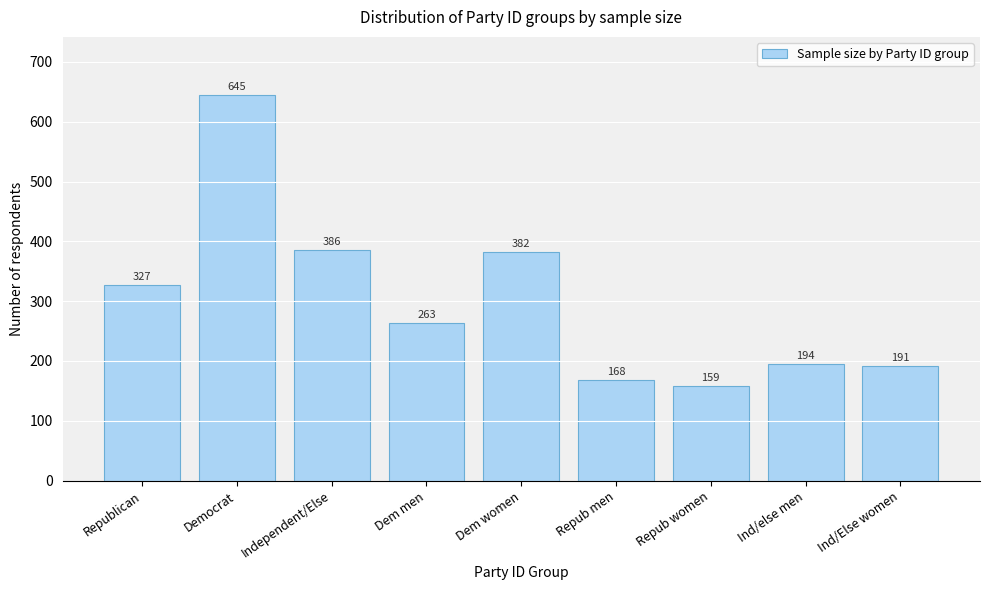

Which category has the highest value across all series?

Democrat